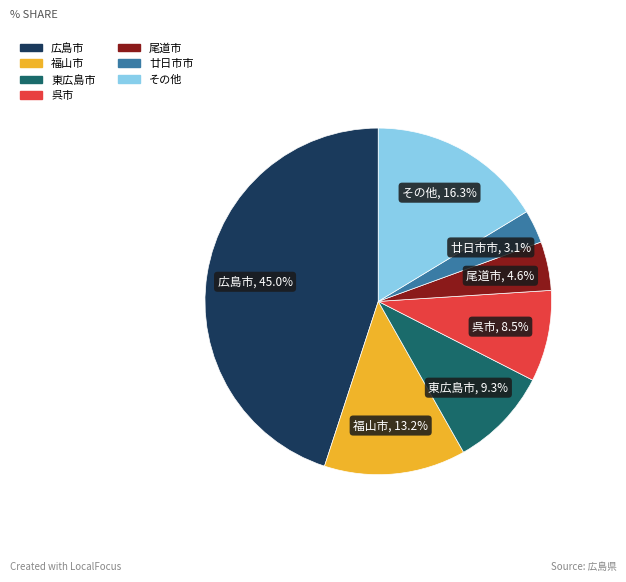

Does any single category account for the majority?

No